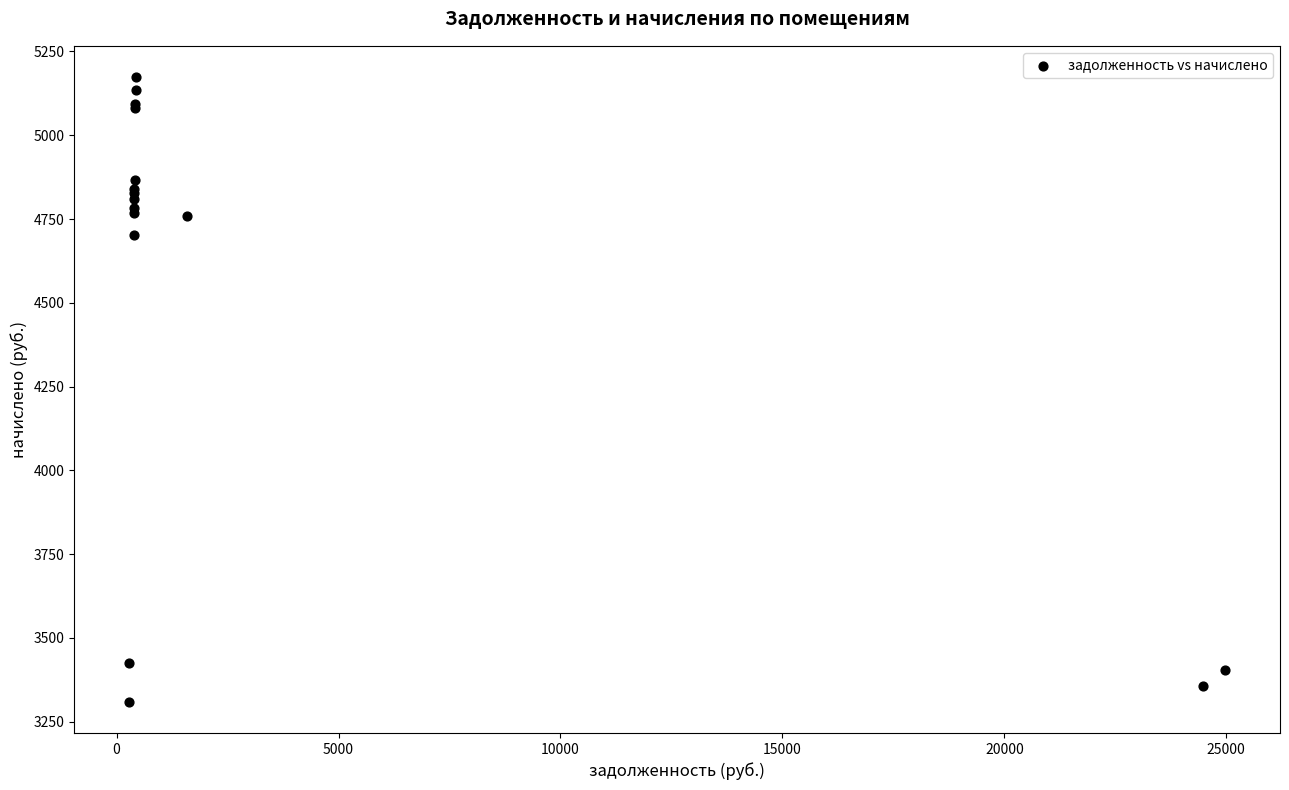

What Y value in the scatter plot is closest to 4241?

4703.3